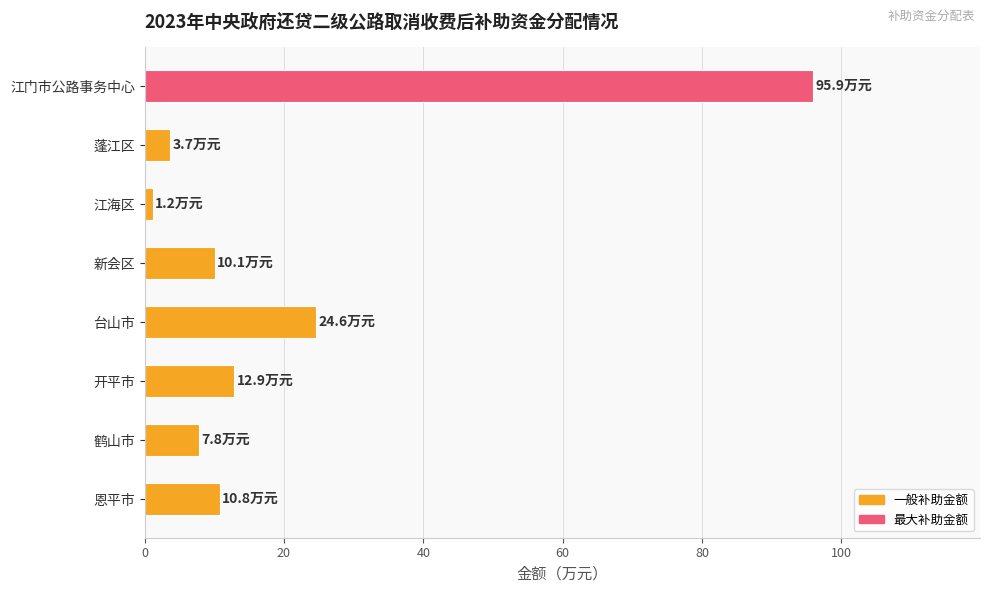

Reading top to bottom, transcribe all the data shown in this chart.

95.9	3.7	1.2	10.1	24.6	12.9	7.8	10.8